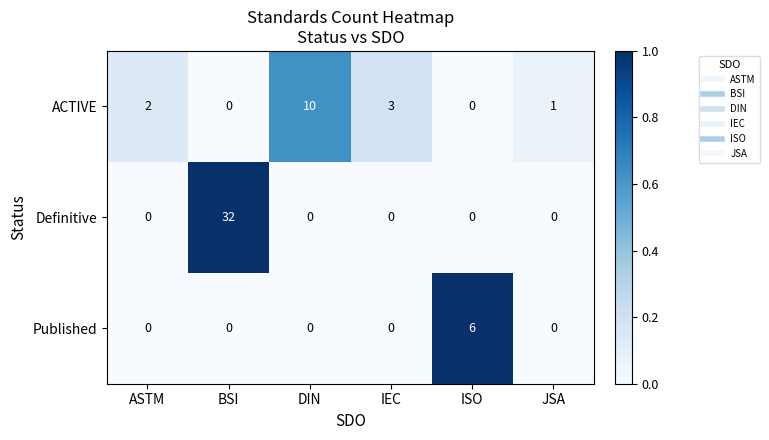

What is the difference between the maximum and minimum values in the Definitive series?

32